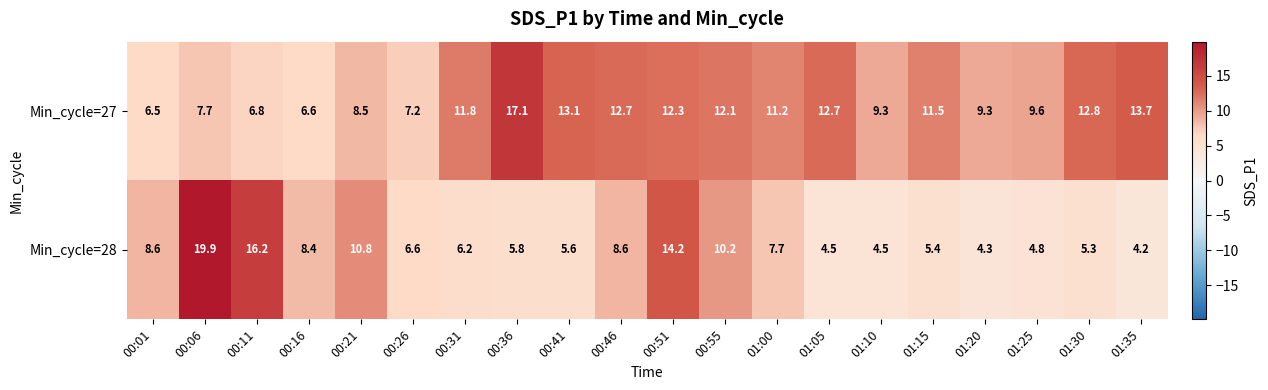

The Min_cycle=28 series shows 2.8 at 01:25. True or false?

False